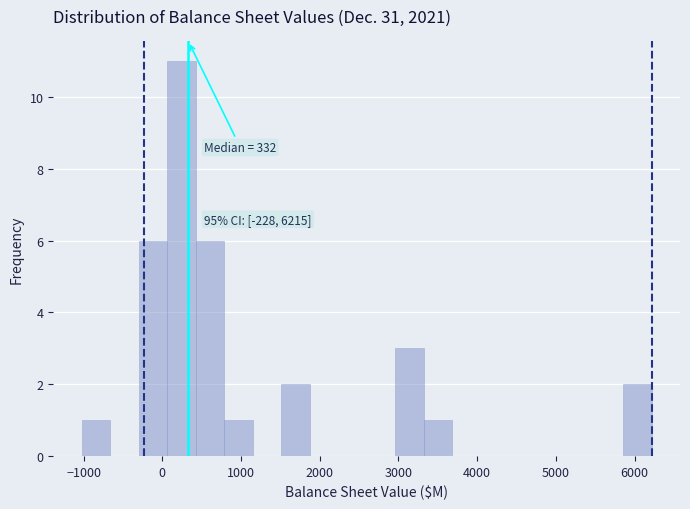

Around what value on the x-axis is the tallest bar? Give the approximate position of its centre, as read against the axis.

200